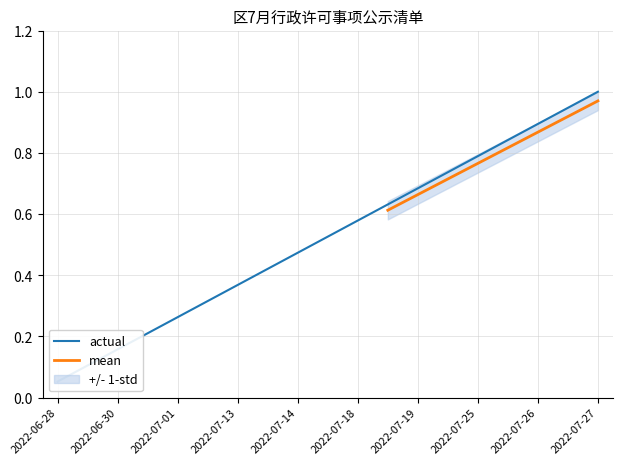

The mean series shows 1.0 at 2022-07-25. True or false?

False